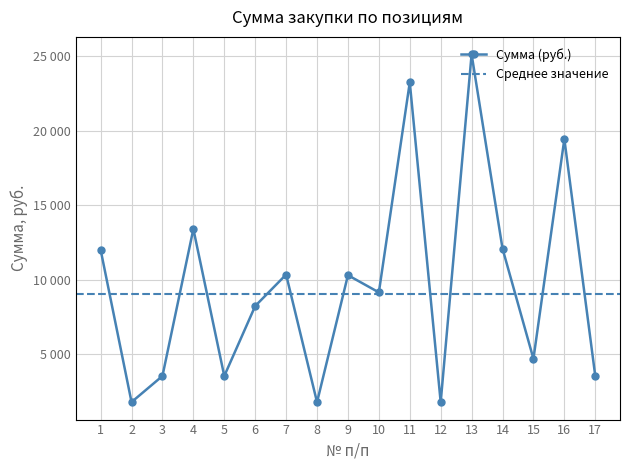

Reading right to left, transcribe all the data shown in this chart.

3518	19435	4674	12077	25129	1759	23244	9135	10290	1759	10332	8218	3518	13390	3518	1766	12000